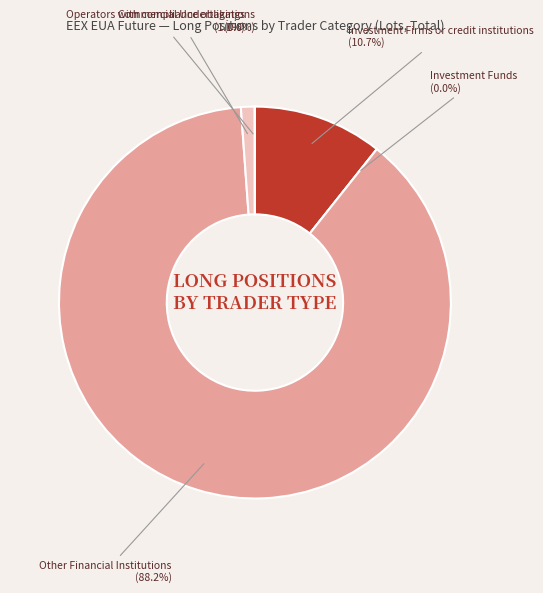

Is there any slice that represents more than half of the pie?

Yes